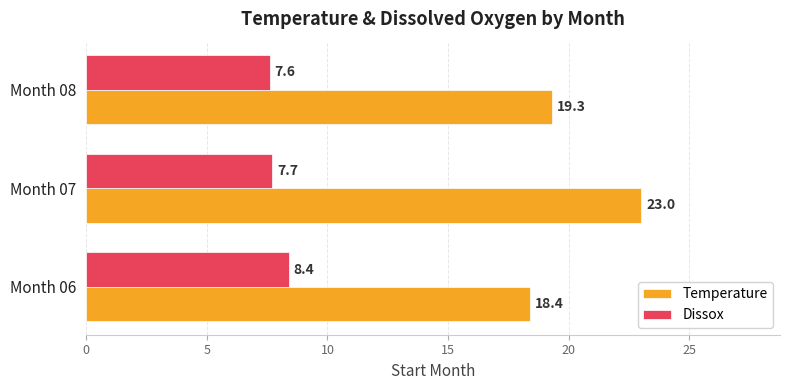

Is it true that Temperature equals 23.0 at Month 07?

True